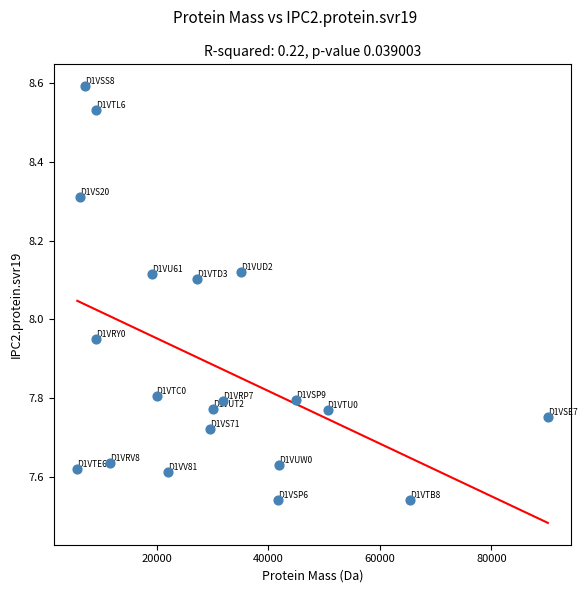

What is the range of Y values (max minus min)?

1.1